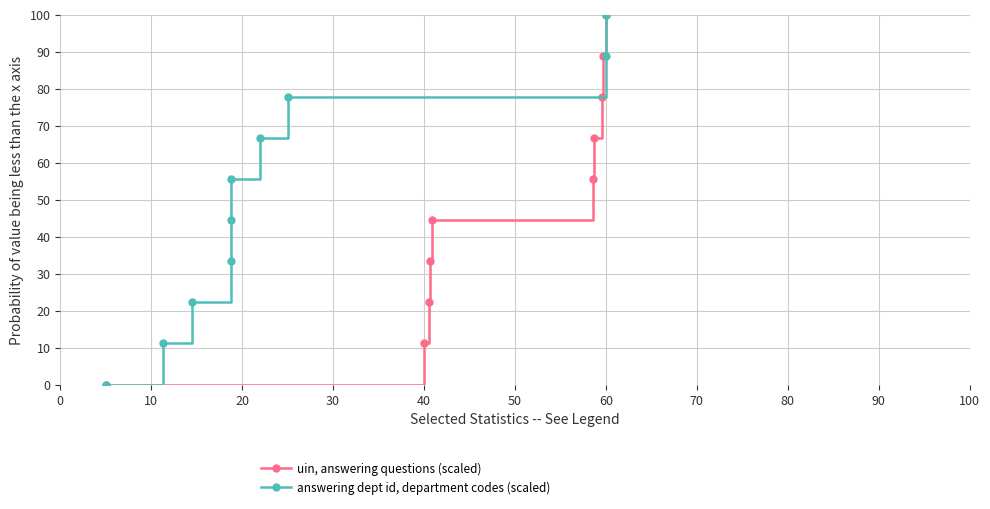

How many series are shown in this chart?

2